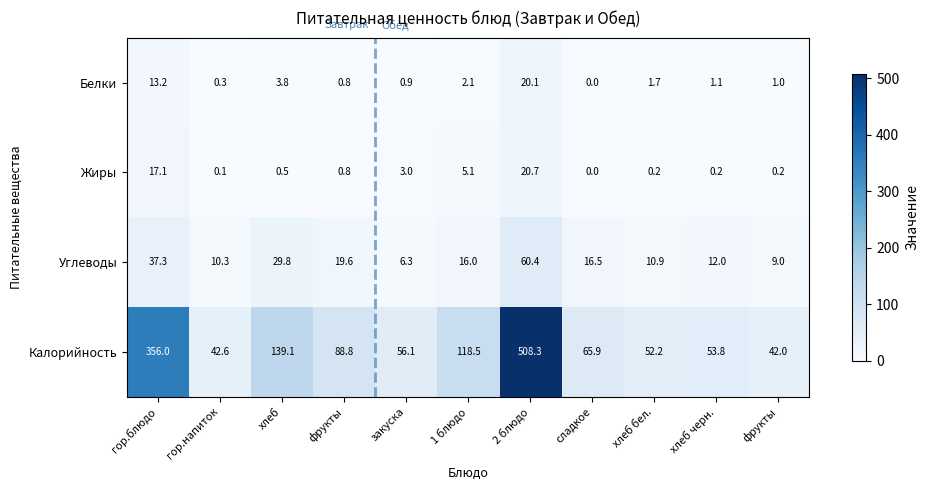

Which label corresponds to the largest value in the chart?

2 блюдо